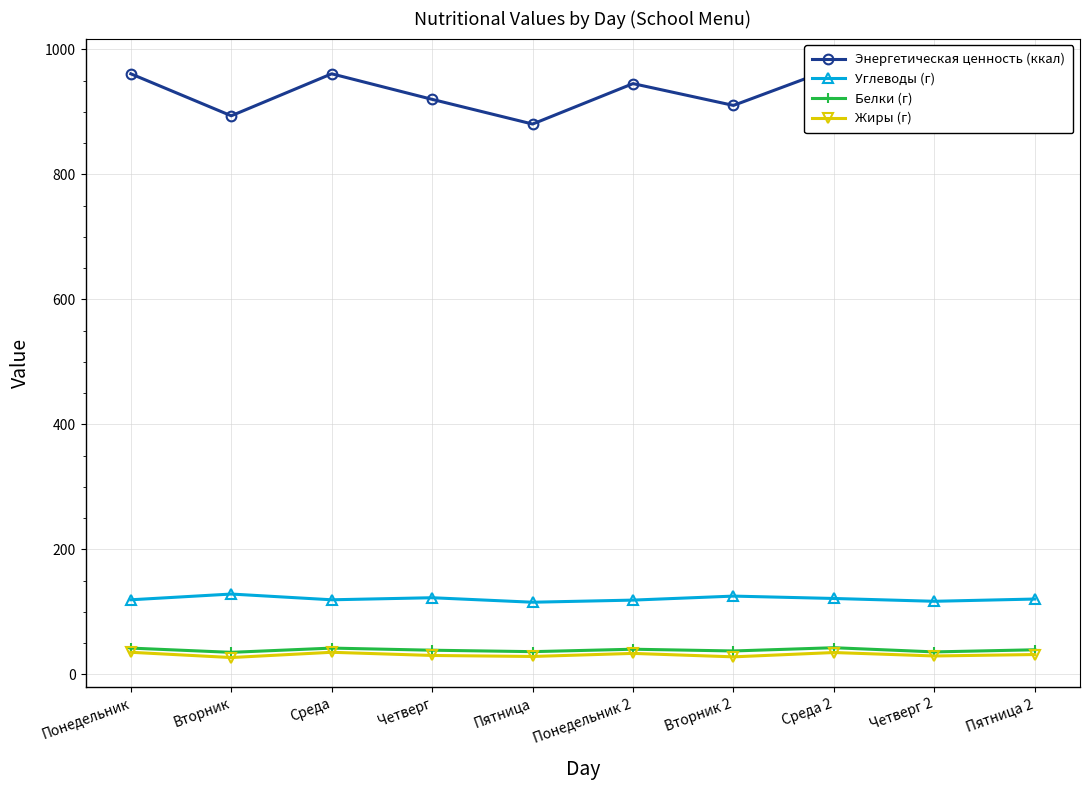

Is it true that Углеводы (г) equals 121.3 at Среда 2?

True